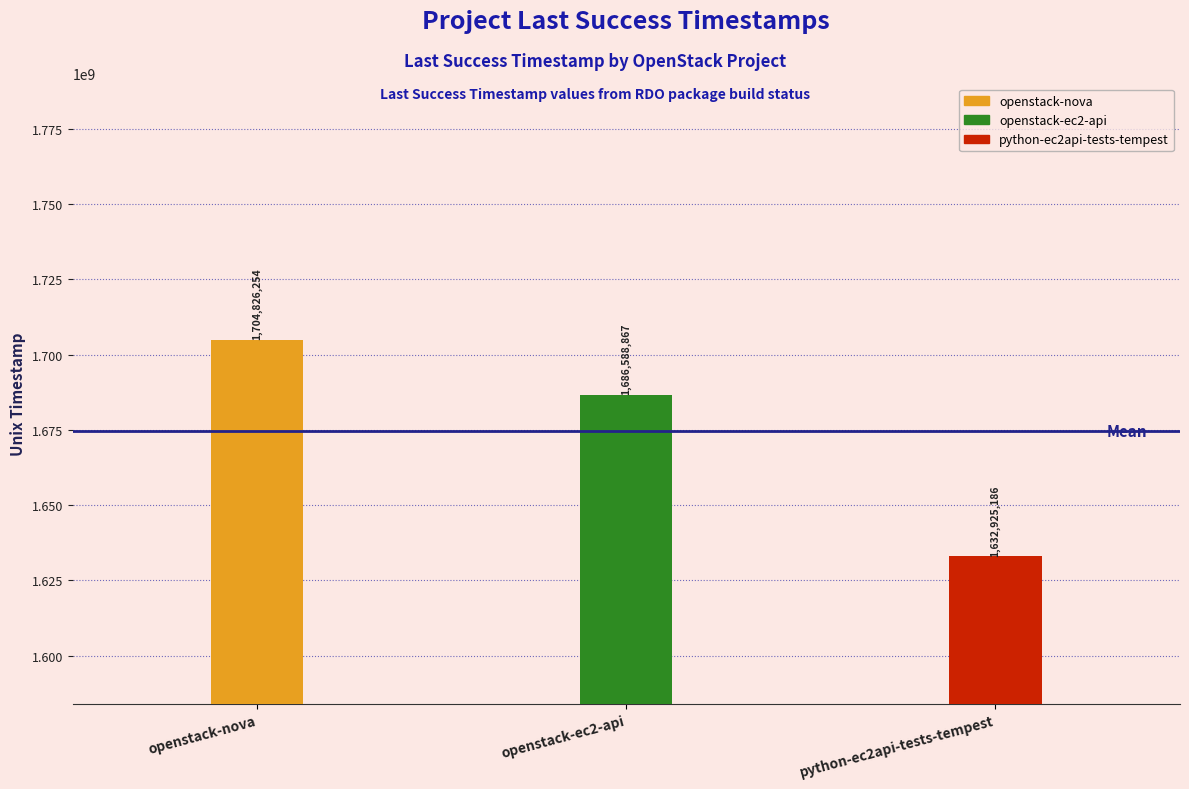

What is the change in value from openstack-nova to python-ec2api-tests-tempest?

-71901068